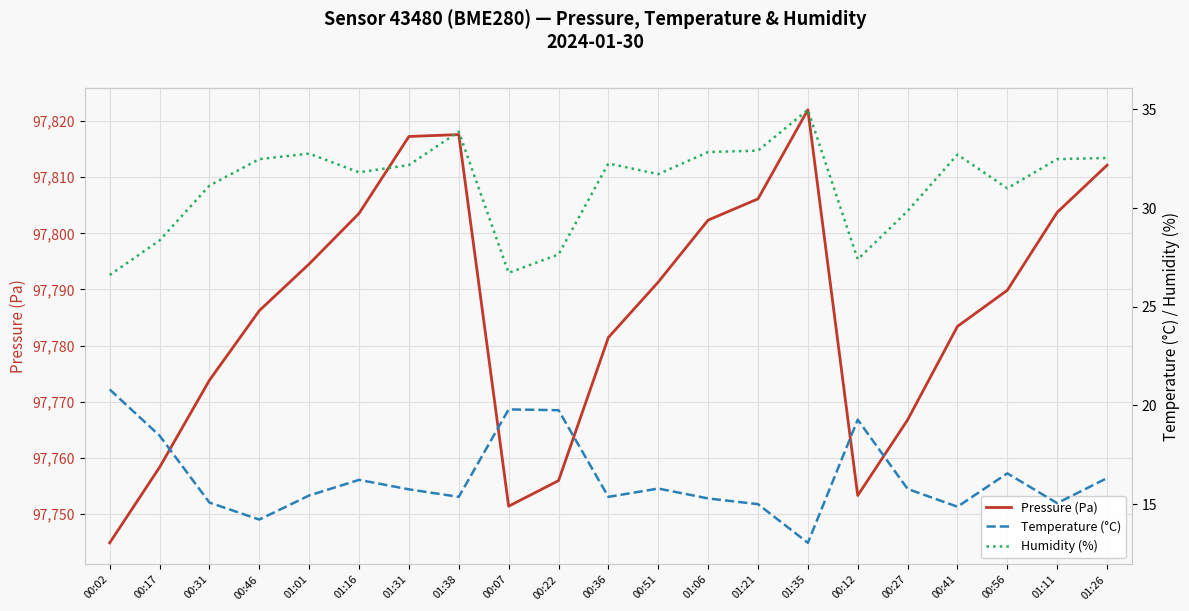

How many data points does each series have?

21